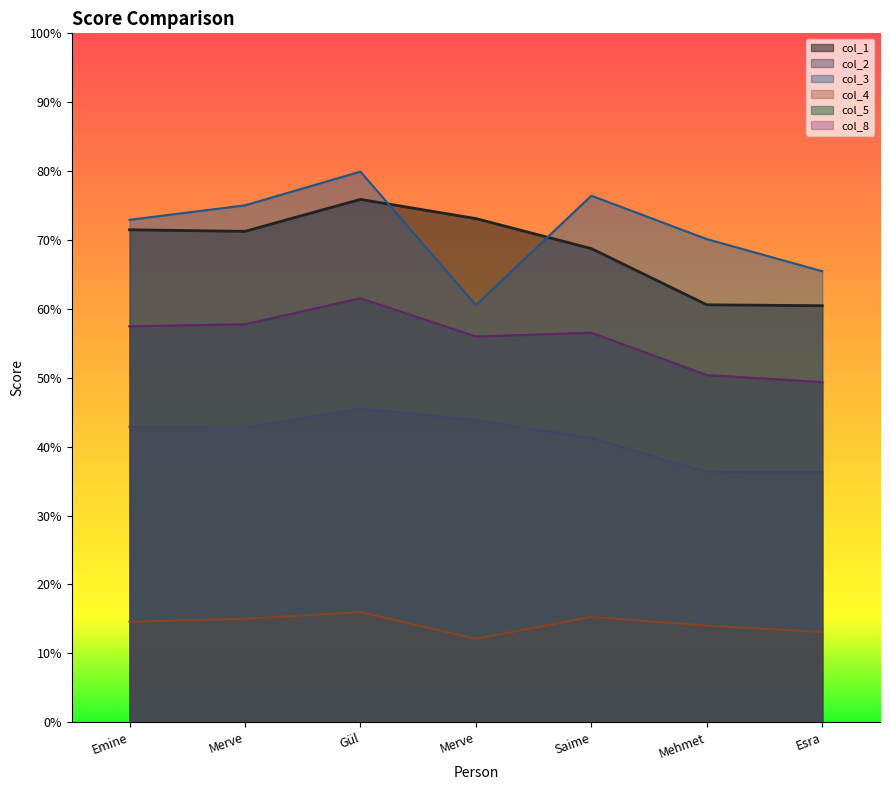

Where is the first local minimum for col_3?

Merve